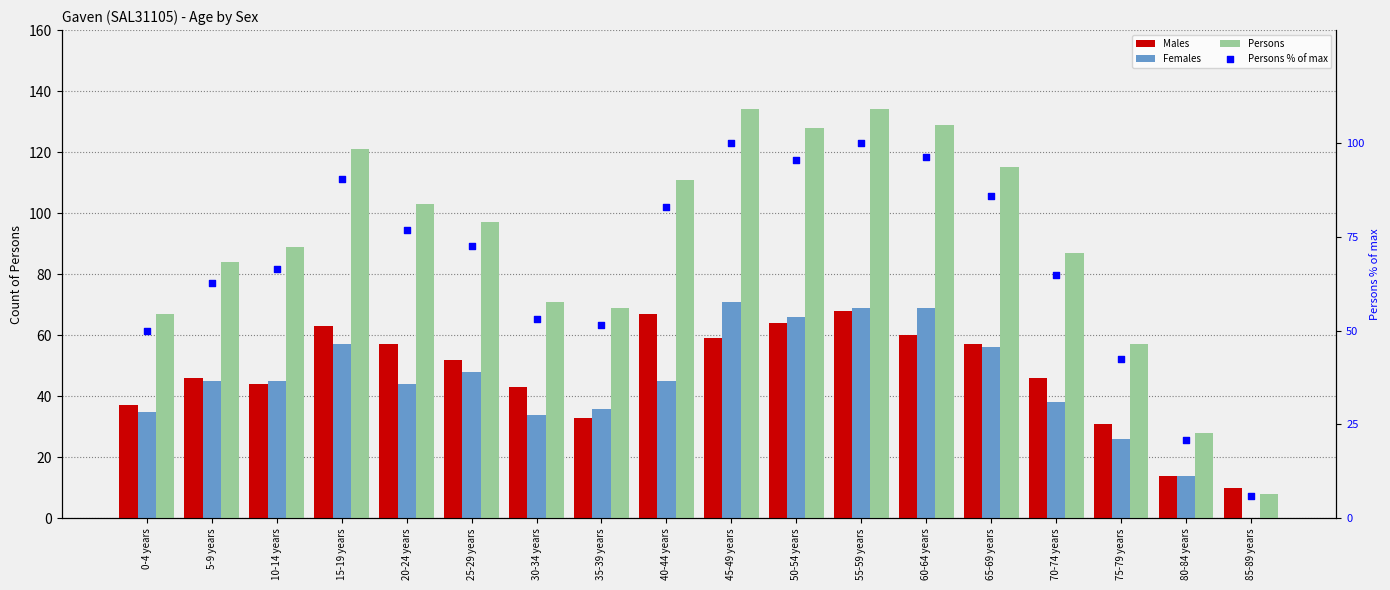

Which series reaches the maximum Y coordinate?

Persons